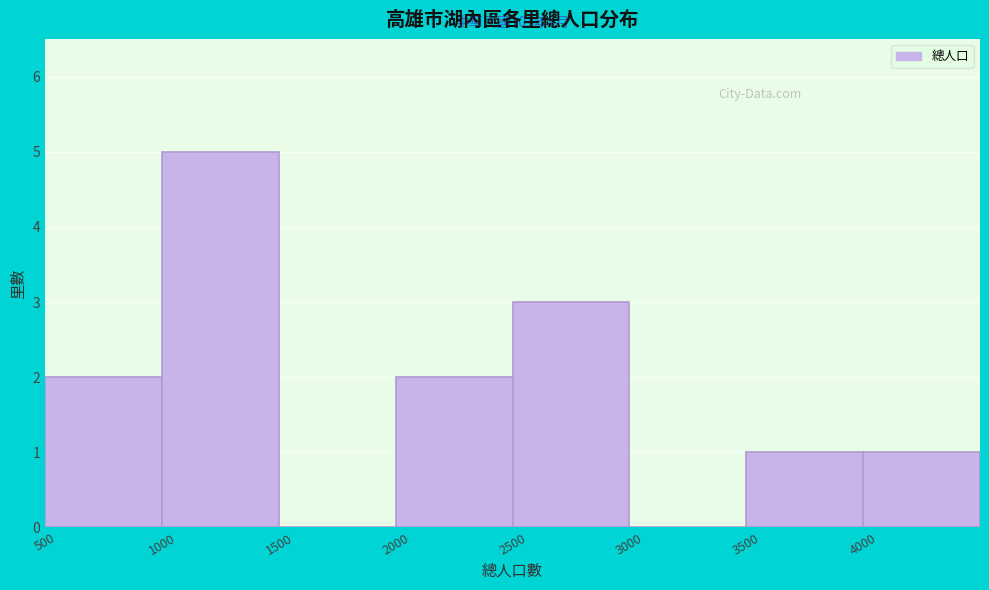

Over which range of the x-axis is the bar tallest?

1000 to 1500